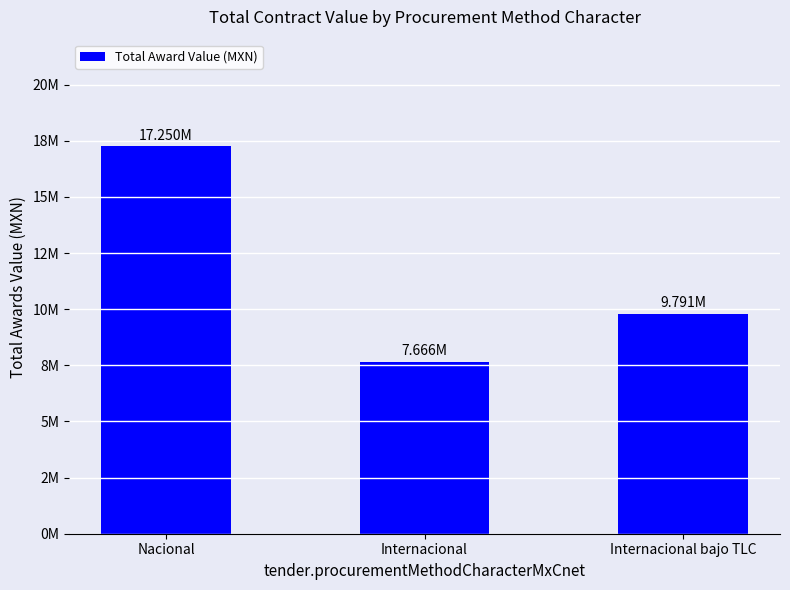

At which category does the chart reach its minimum across all series?

Internacional